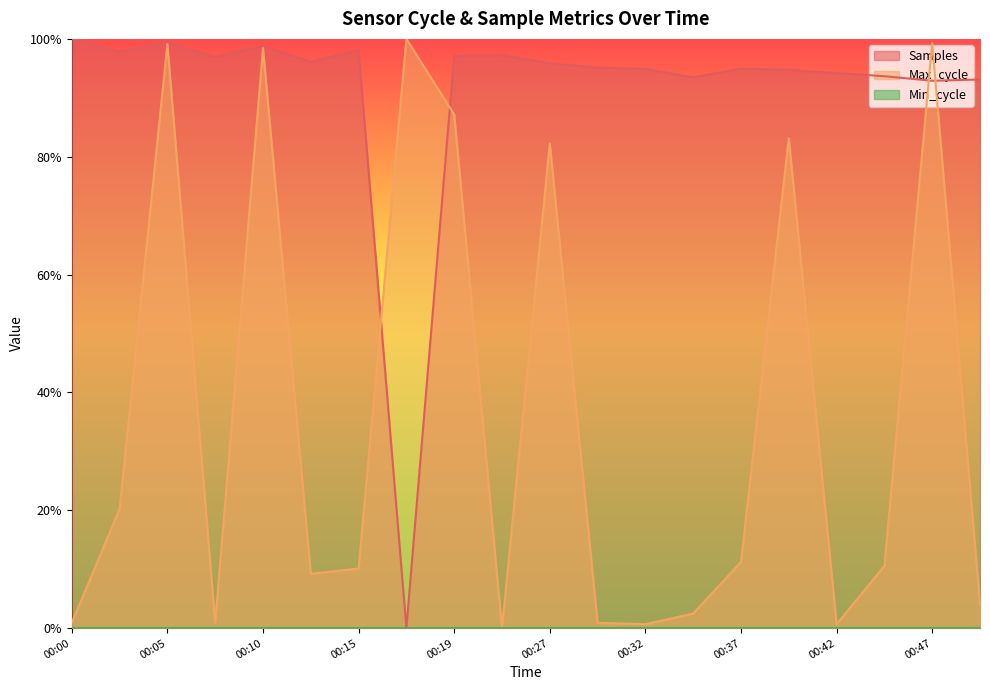

Is the value of Max_cycle at 00:47 greater than the value of Samples at 00:17?

Yes